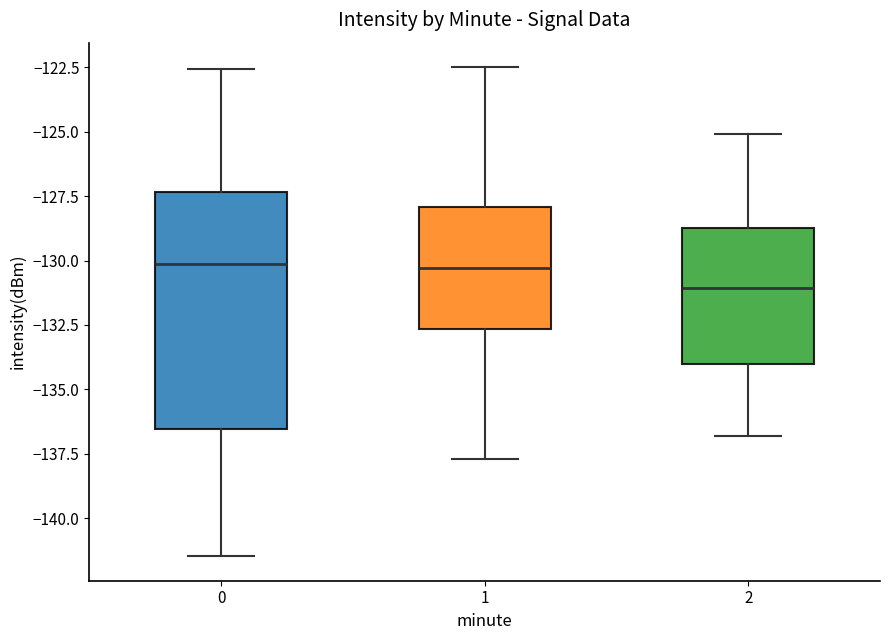

Where is the lower edge of the box at x = 0 on the y-axis? The values are not printed on the chart, so give them approximately, as read against the axis.

-136.5